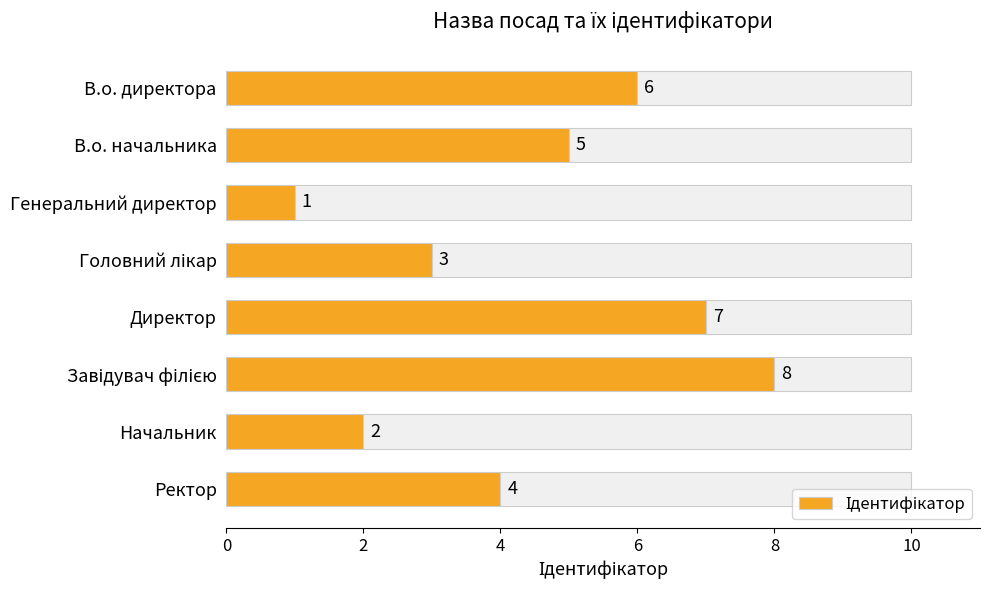

What is the value of the 4th bar from the left?

3